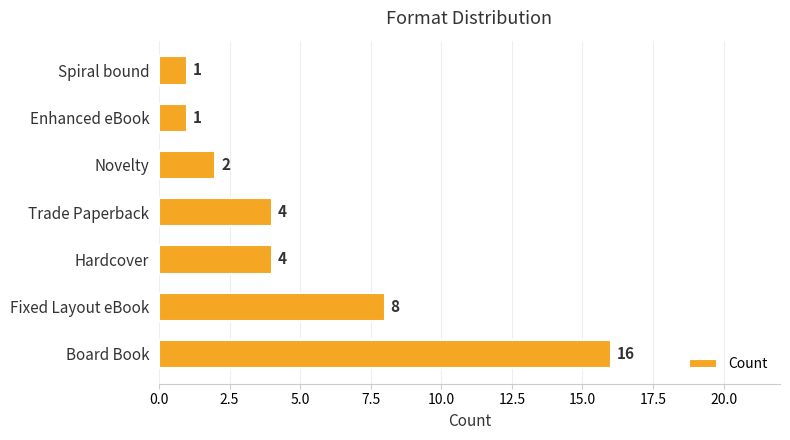

True or false: the data shows 16 at Board Book.

True